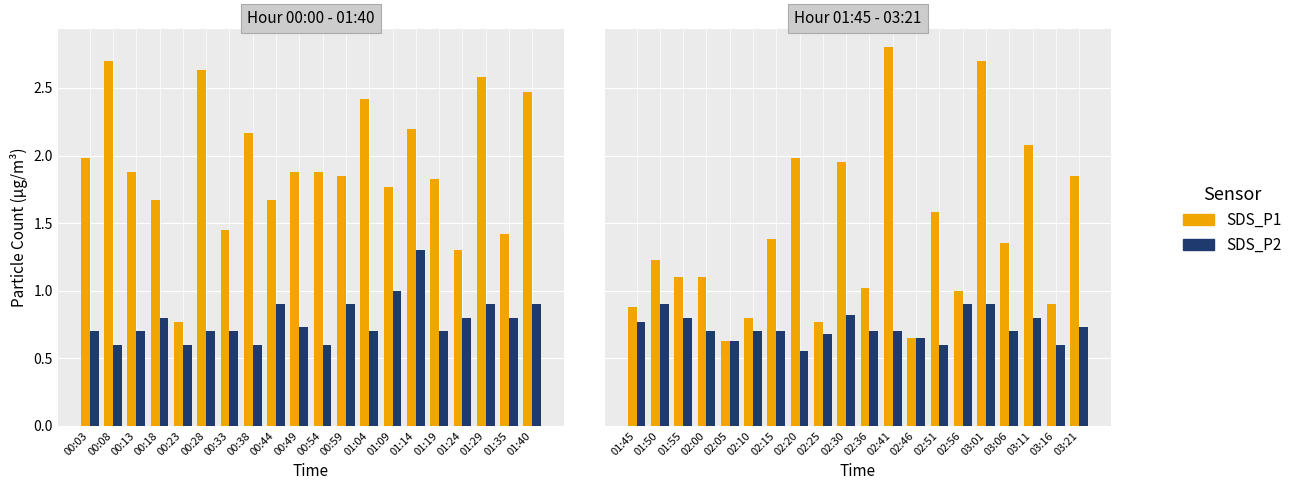

Which series has the largest range (max minus min)?

SDS_P1